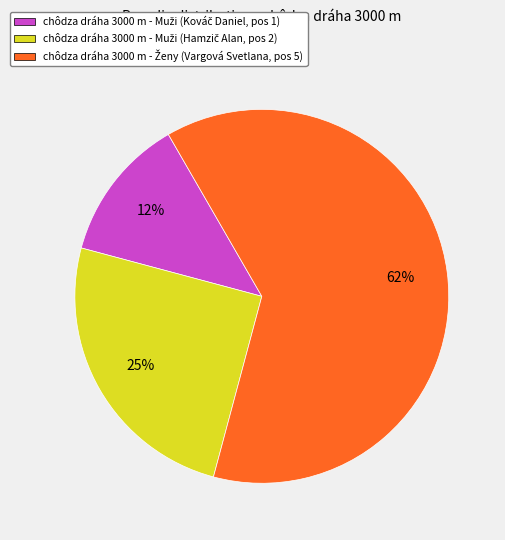

Is there any slice that represents more than half of the pie?

Yes